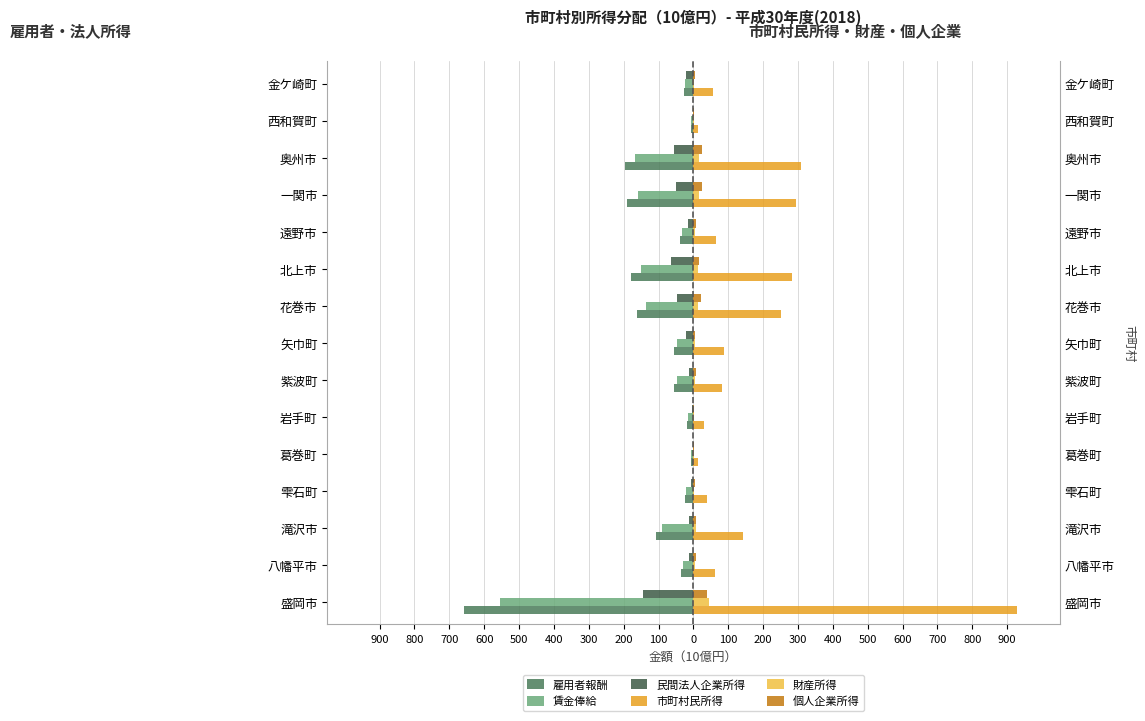

Is it true that 市町村民所得 equals 928.1 at 盛岡市?

True